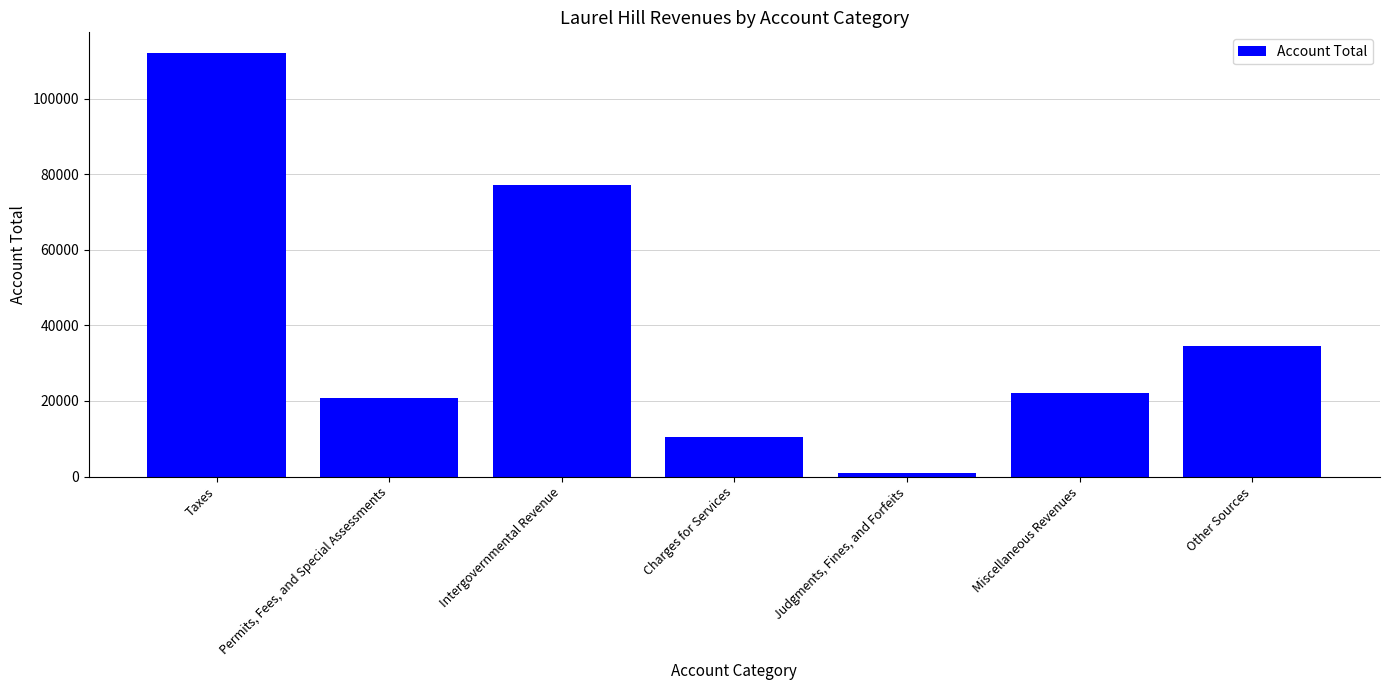

What is the average value?

39667